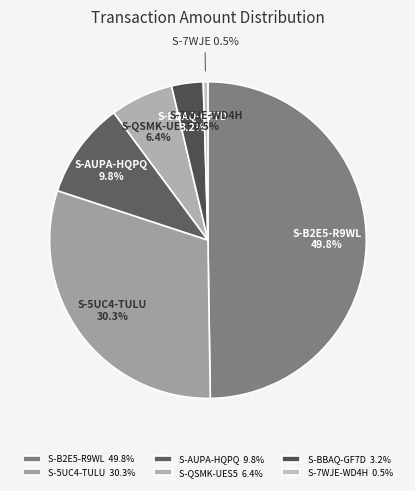

To the nearest percent, what is the average slice percentage?

17%